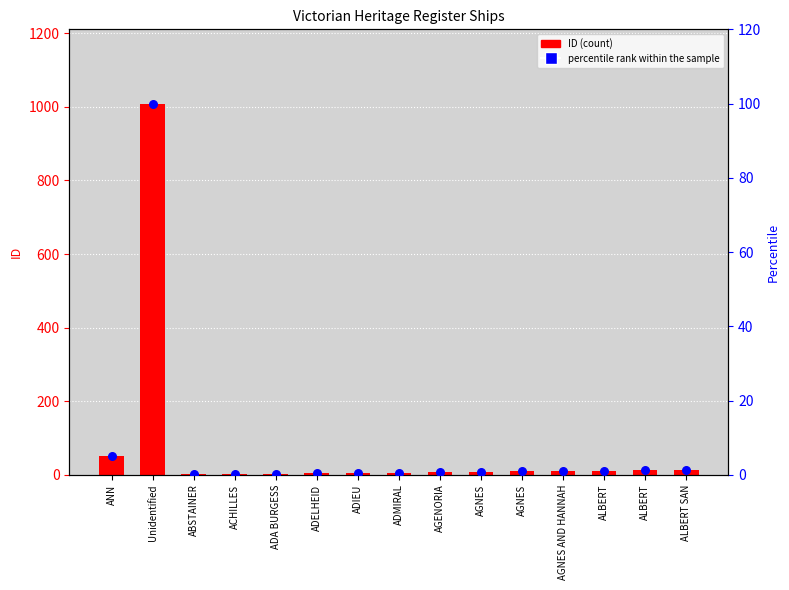

Which series has the largest total across all categories?

ID